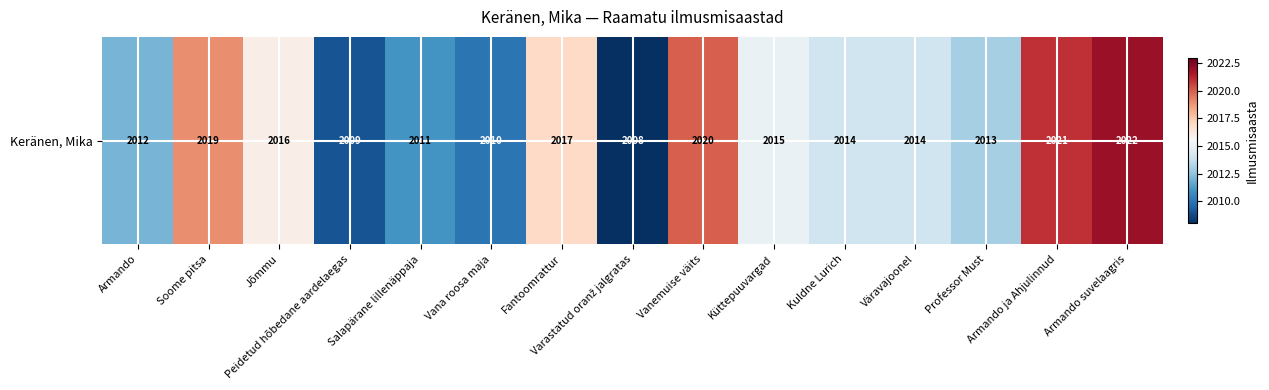

What is the difference between the maximum and minimum values?

14